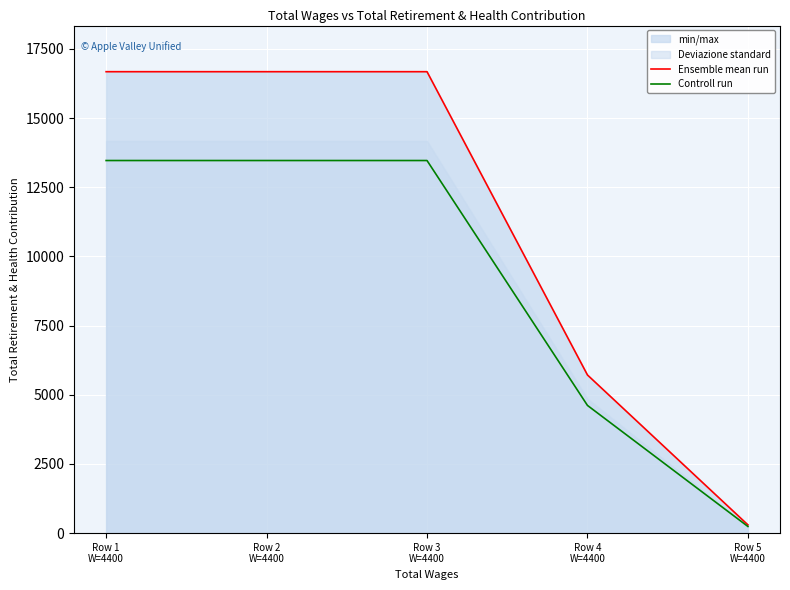

What value does the Ensemble mean run series have at Row 3
W=4400?

16675.0